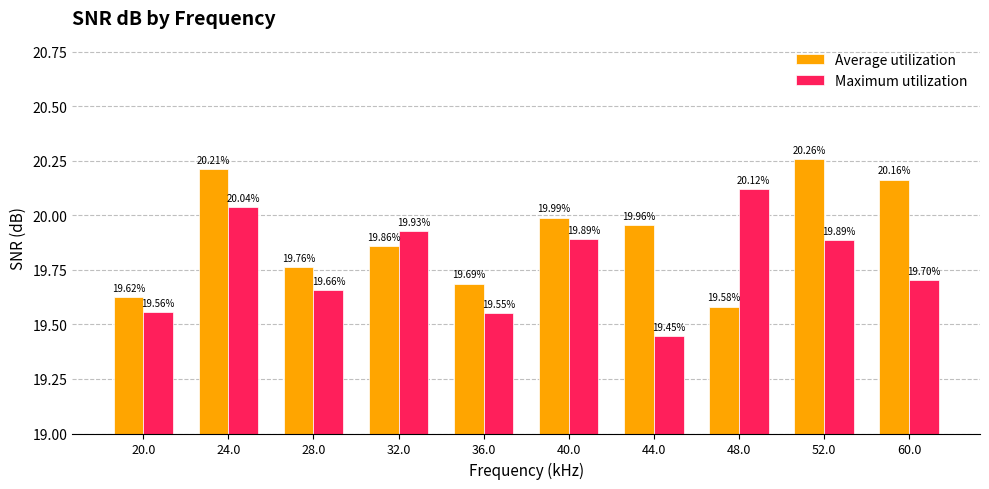

What is the spread (max minus min) of values at 48.0?

0.5